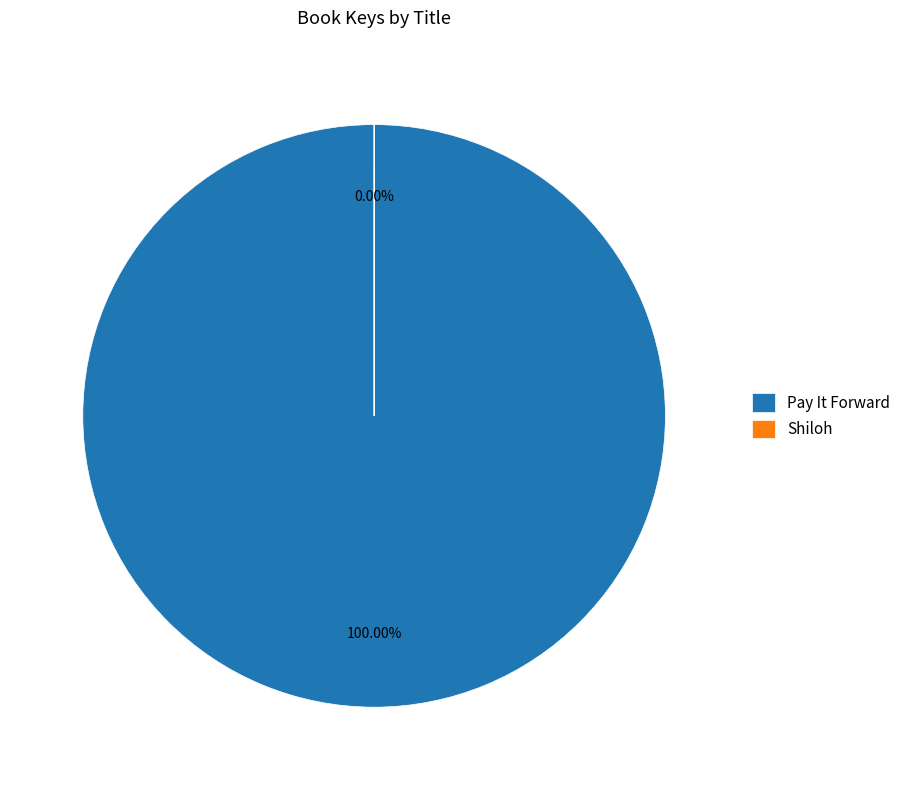

Count the number of slices in the pie.

2